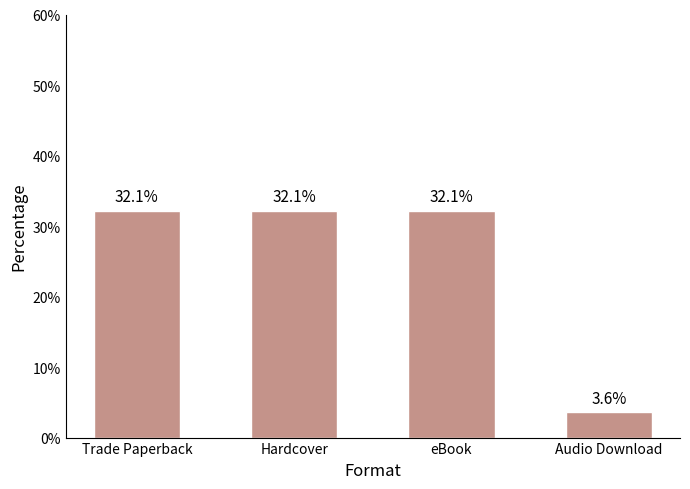

What is the label of the 1st bar from the left?

Trade Paperback